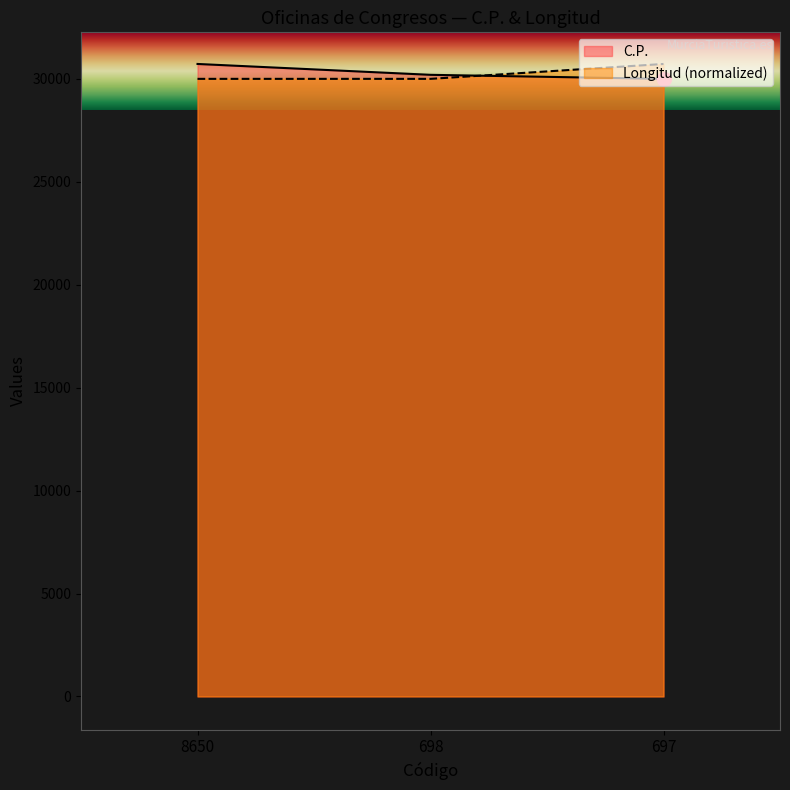

Reading right to left, extract all data points from this chart.

C.P.: 30006.0	30202.0	30730.0
Longitud: 30730.0	30006.0	30006.0